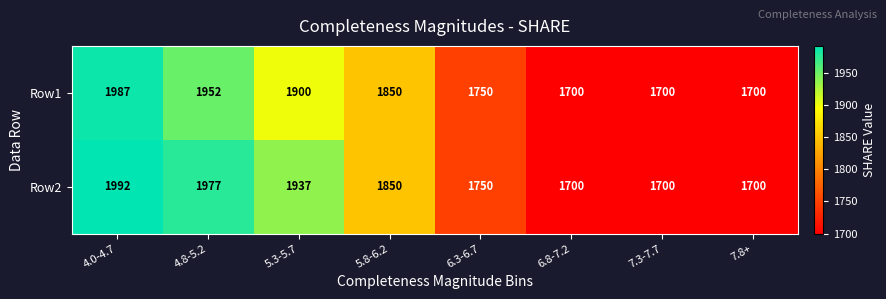

List the series in order of their peak value, highest first.

Row2, Row1